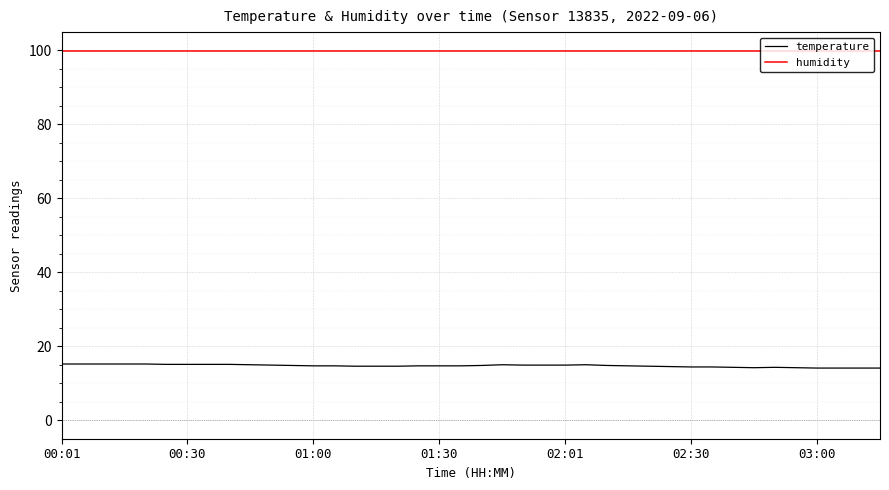

List the series in order of their peak value, lowest first.

temperature, humidity